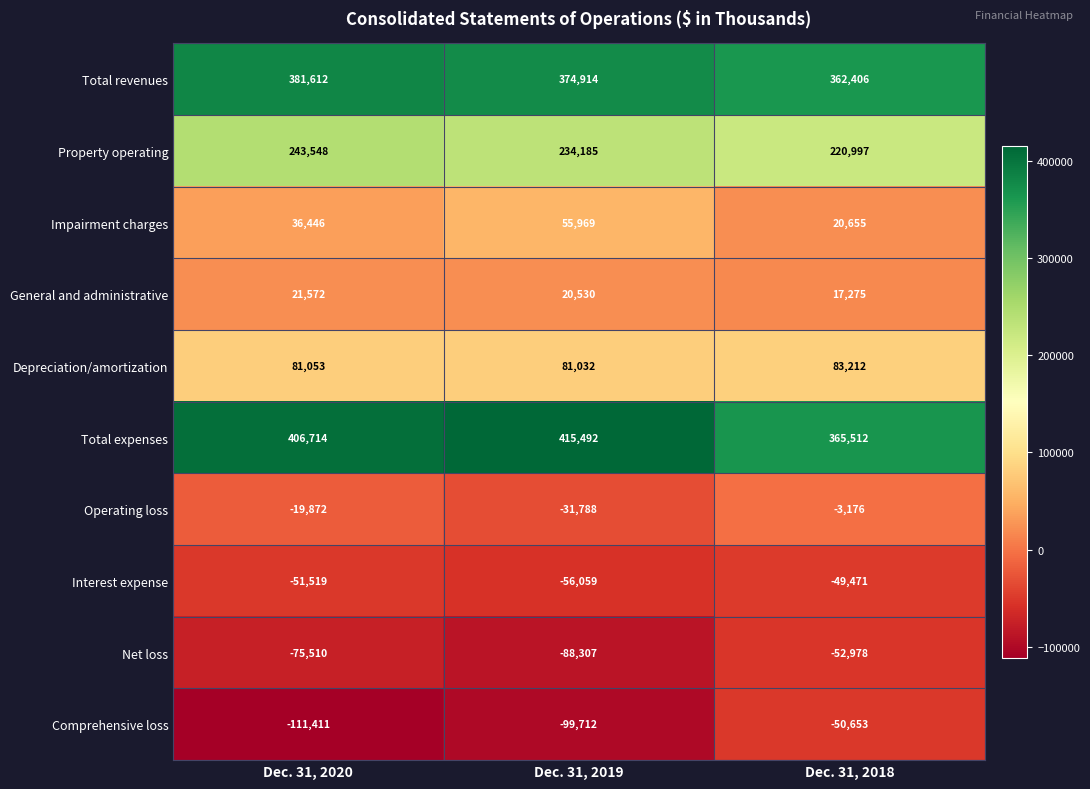

Rank the series at Dec. 31, 2018 from lowest to highest value.

Net loss, Comprehensive loss, Interest expense, Operating loss, General and administrative, Impairment charges, Depreciation/amortization, Property operating, Total revenues, Total expenses